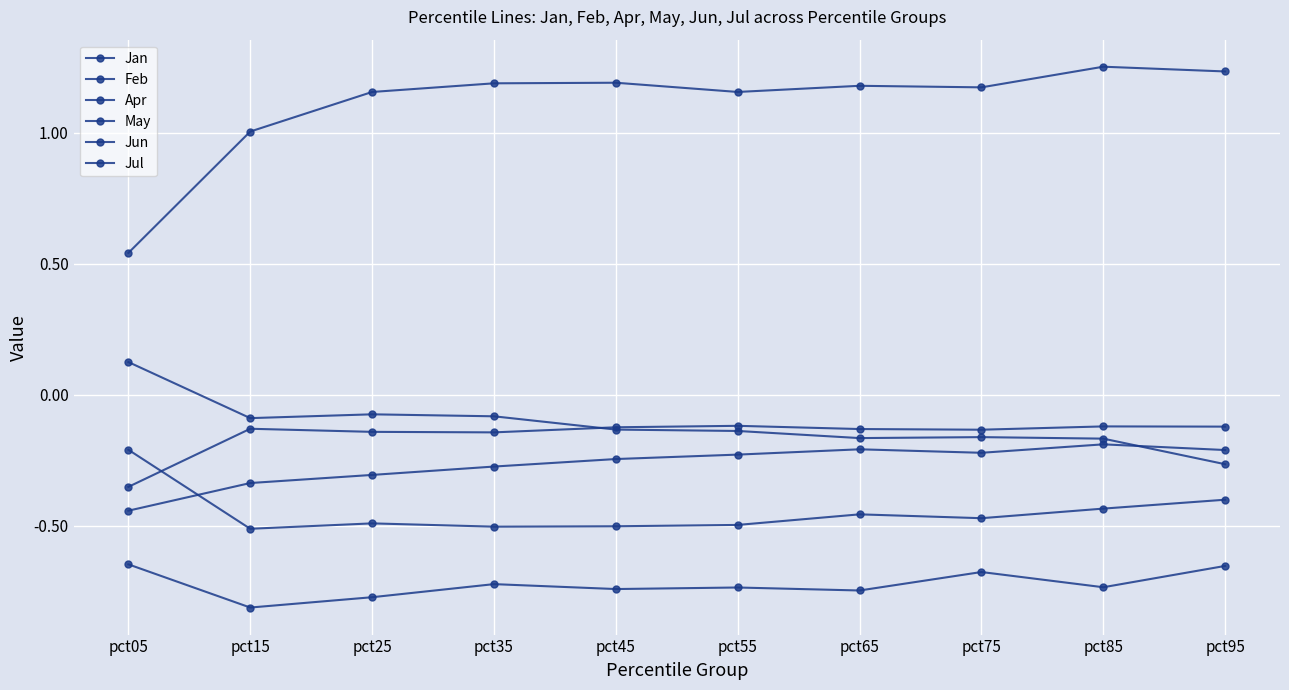

Between pct05 and pct45, which series saw the biggest shift?

May